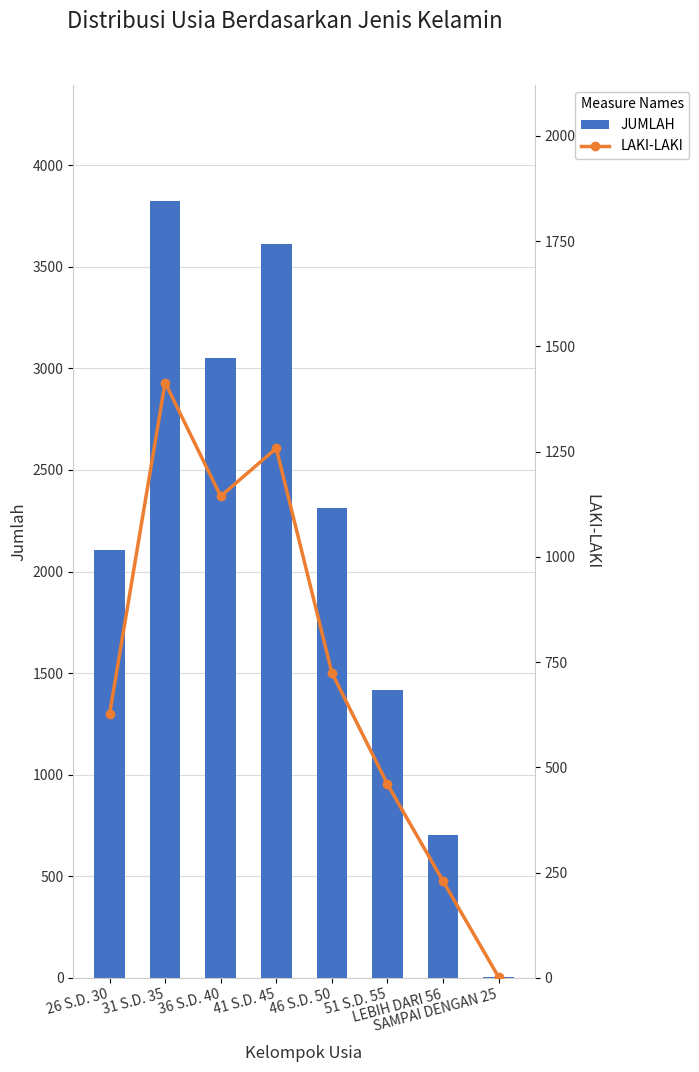

Which category has the highest value across all series?

31 S.D. 35